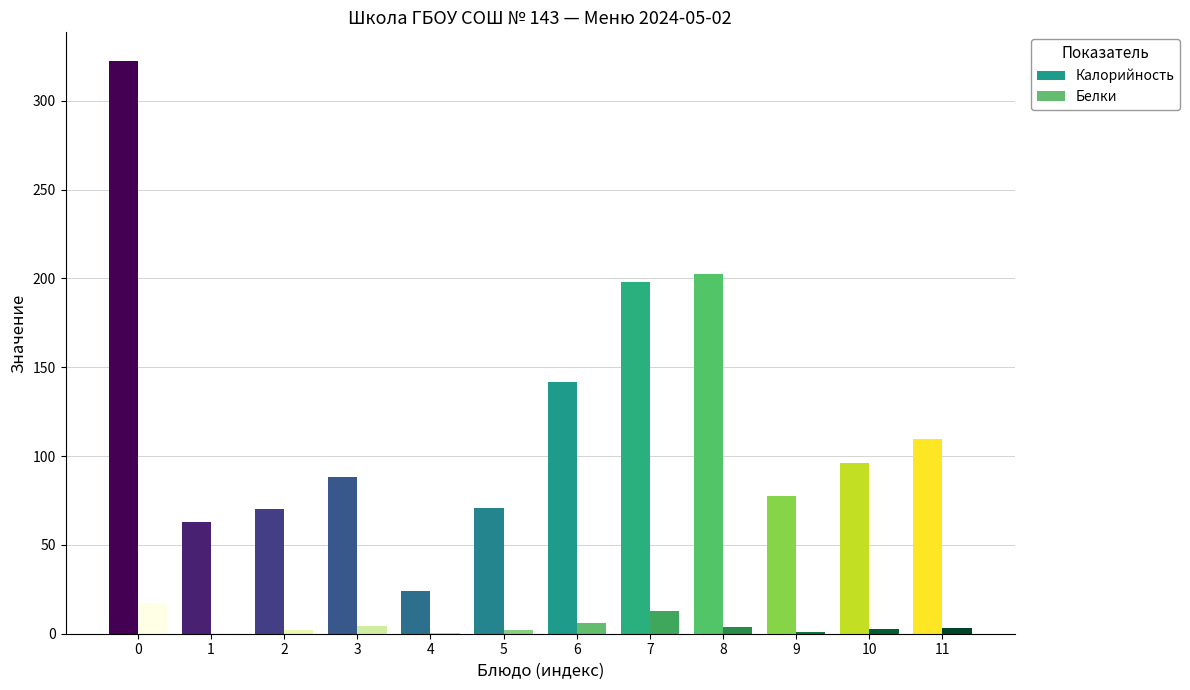

What is the maximum value shown in the chart?

322.4